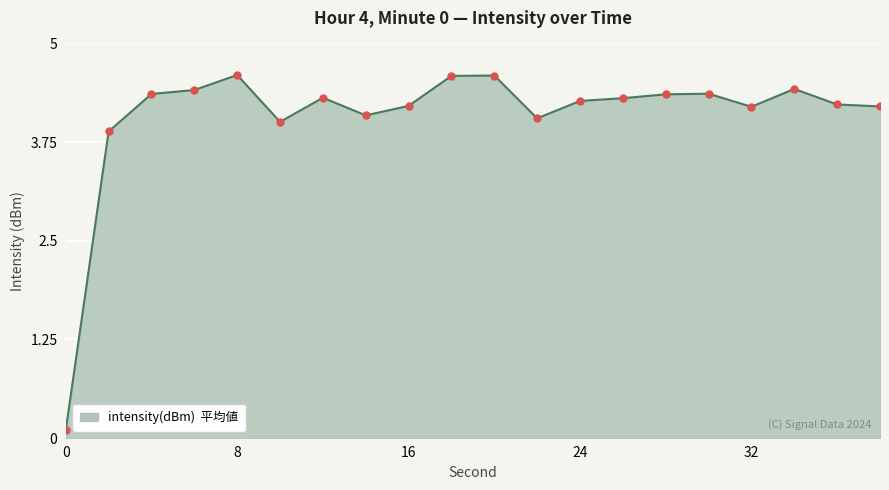

Reading left to right, transcribe all the data shown in this chart.

0.1	3.9	4.4	4.4	4.6	4.0	4.3	4.1	4.2	4.6	4.6	4.1	4.3	4.3	4.4	4.4	4.2	4.4	4.2	4.2